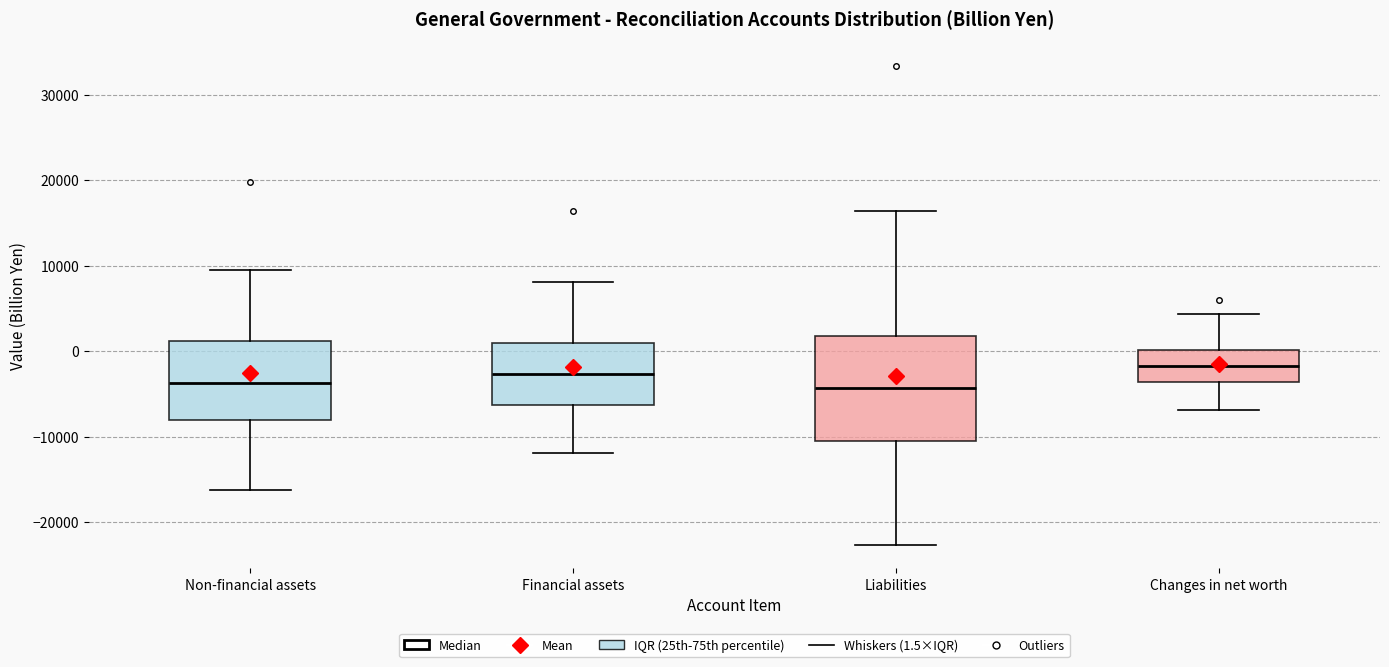

Reading left to right, transcribe this box plot: for each box, give where its median line is, the range the box spans, and where its two whiskers end, as read against the y-axis. The values are not printed on the chart, so give them approximately, as read against the axis.

Non-financial assets: median -4000, box -8000 to 1000, whiskers -16000 to 9000
Financial assets: median -3000, box -6000 to 1000, whiskers -12000 to 8000
Liabilities: median -4000, box -10000 to 2000, whiskers -23000 to 16000
Changes in net worth: median -2000, box -4000 to 0, whiskers -7000 to 4000